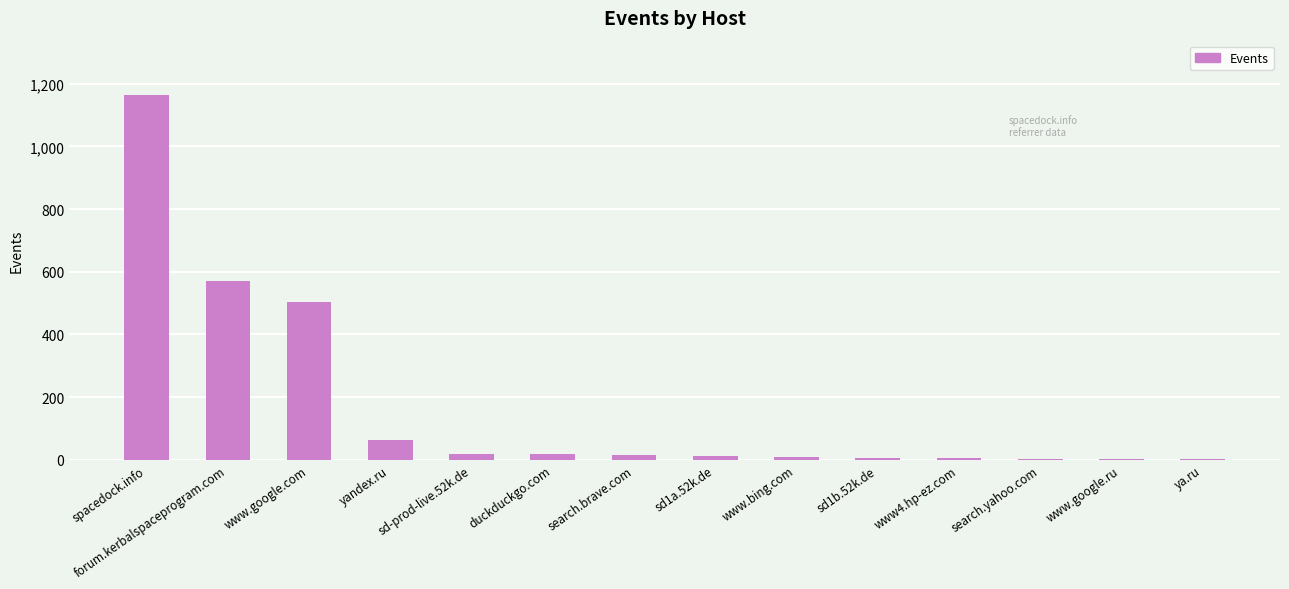

What is the maximum value shown in the chart?

1163